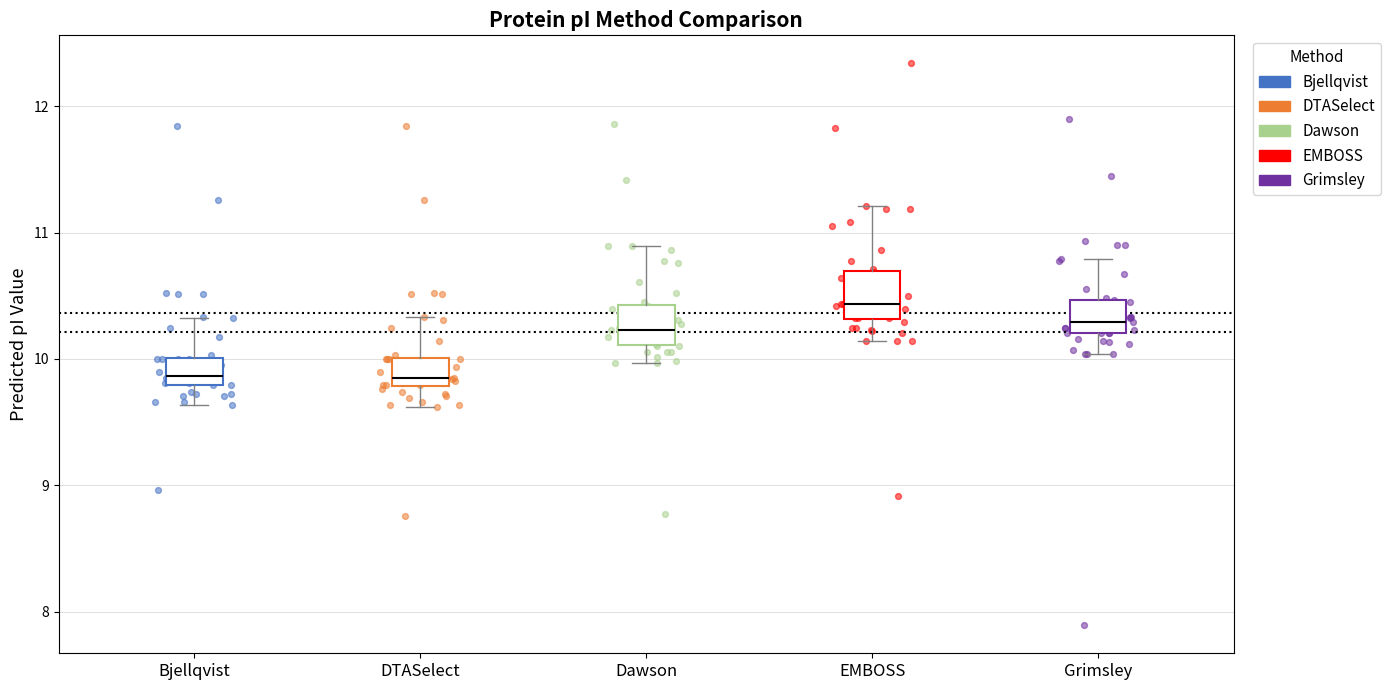

Reading left to right, read every box against the y-axis: the position of its median line, the range the box covers, and the ends of its whiskers. The values are not printed on the chart, so give them approximately, as read against the axis.

Bjellqvist: median 9.9, box 9.8 to 10.0, whiskers 9.6 to 10.3
DTASelect: median 9.9, box 9.8 to 10.0, whiskers 9.6 to 10.3
Dawson: median 10.2, box 10.1 to 10.4, whiskers 10.0 to 10.9
EMBOSS: median 10.4, box 10.3 to 10.7, whiskers 10.1 to 11.2
Grimsley: median 10.3, box 10.2 to 10.5, whiskers 10.0 to 10.8